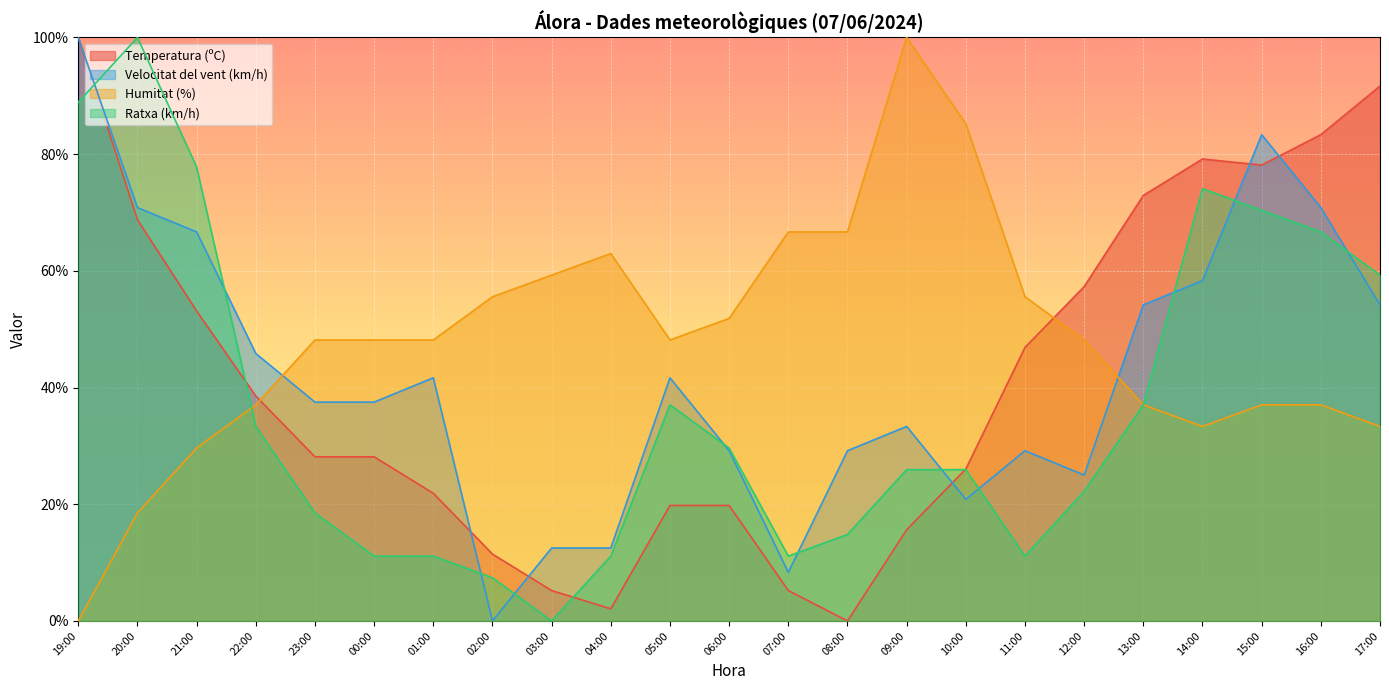

Which series has the largest total across all categories?

Humitat (%)